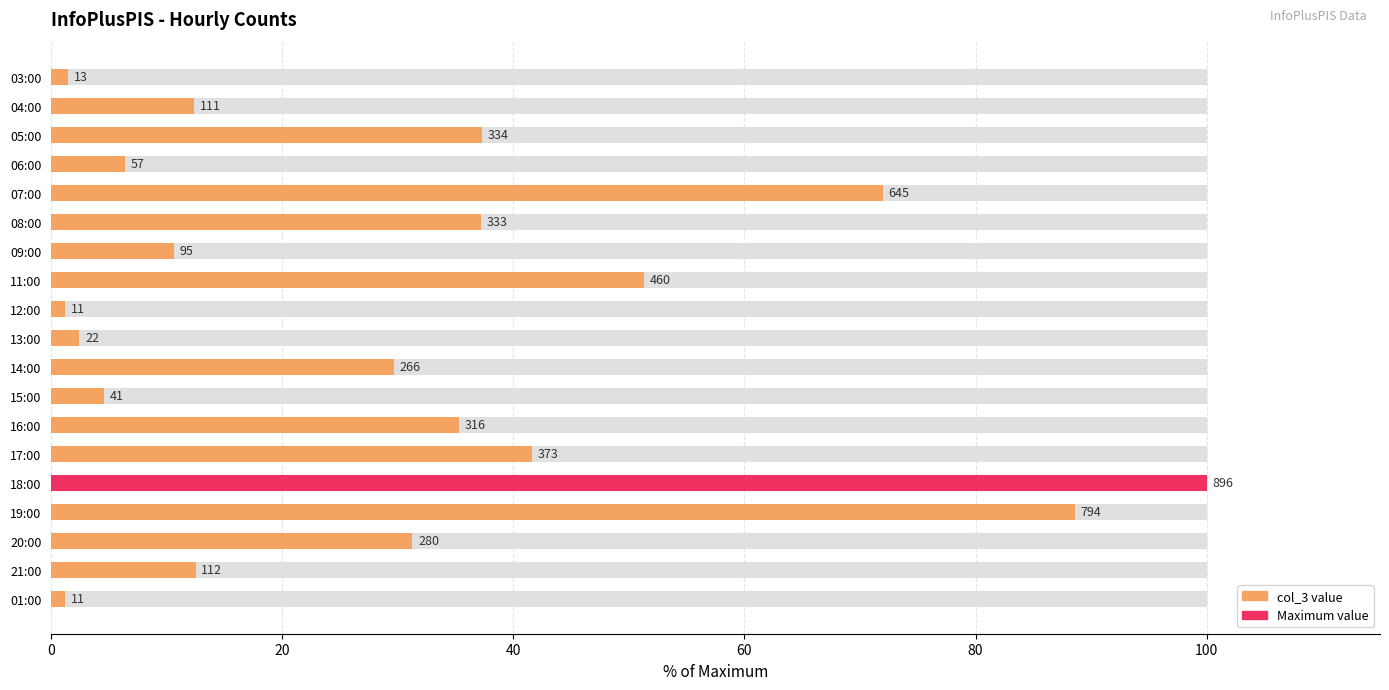

How many bars are there in total?

19